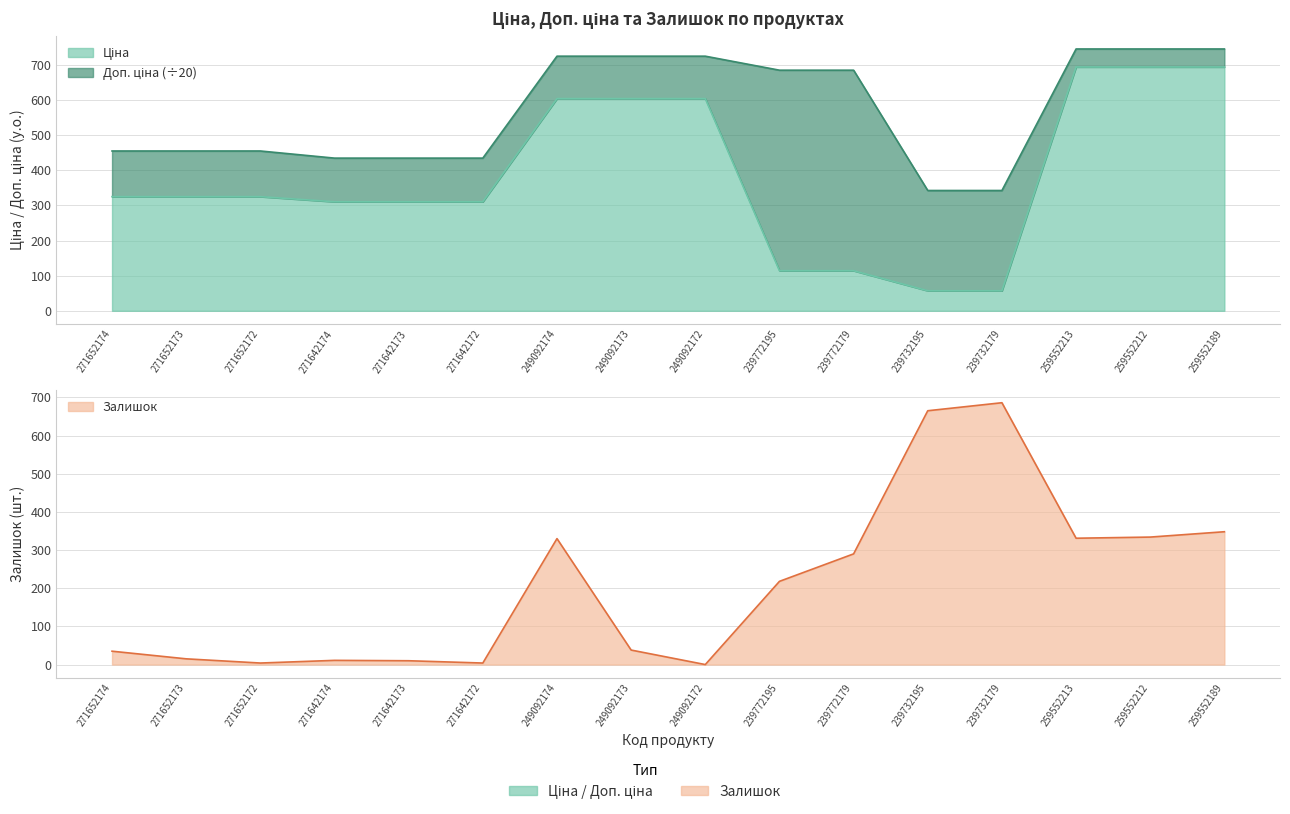

At which category is the sum across all series the highest?

259552189